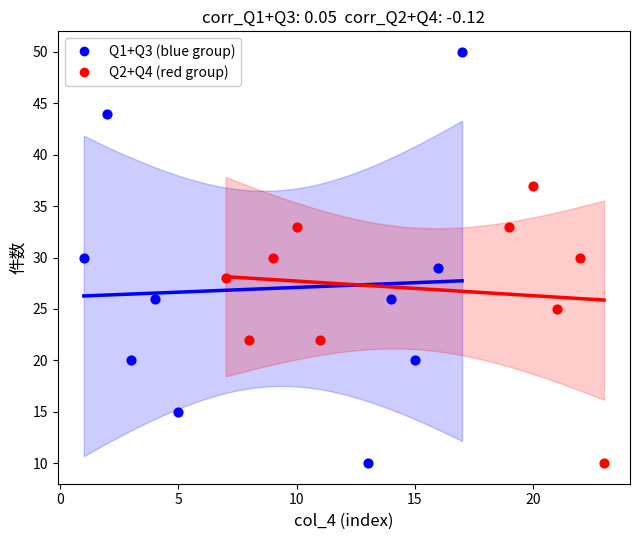

Which series has the largest Y range (max minus min)?

Q1+Q3 (blue group)